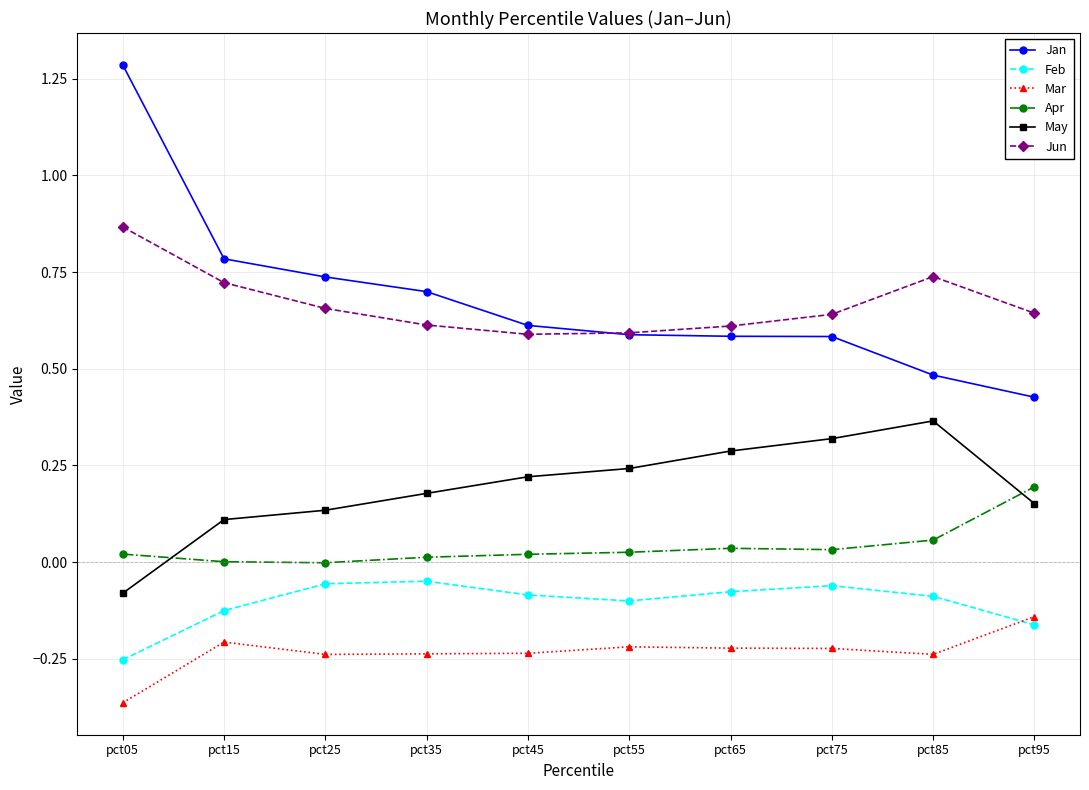

Which series has the largest range (max minus min)?

Jan